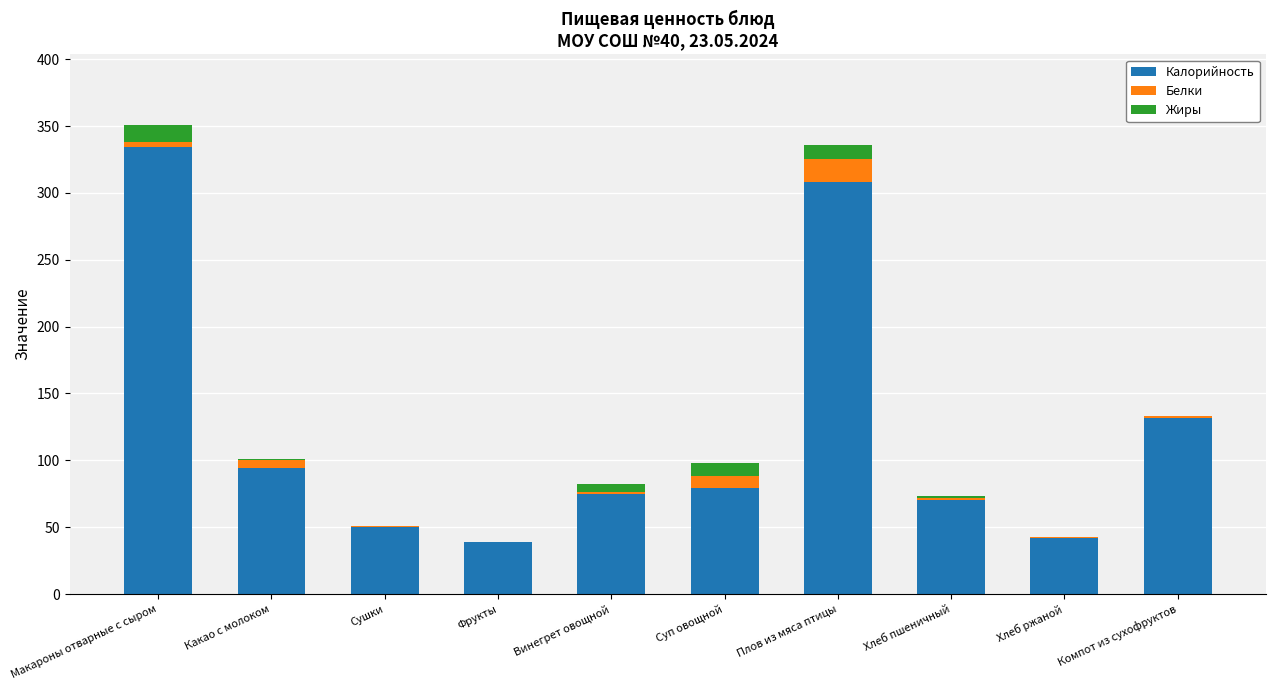

Where is Калорийность nearest to the value 186?

Компот из сухофруктов